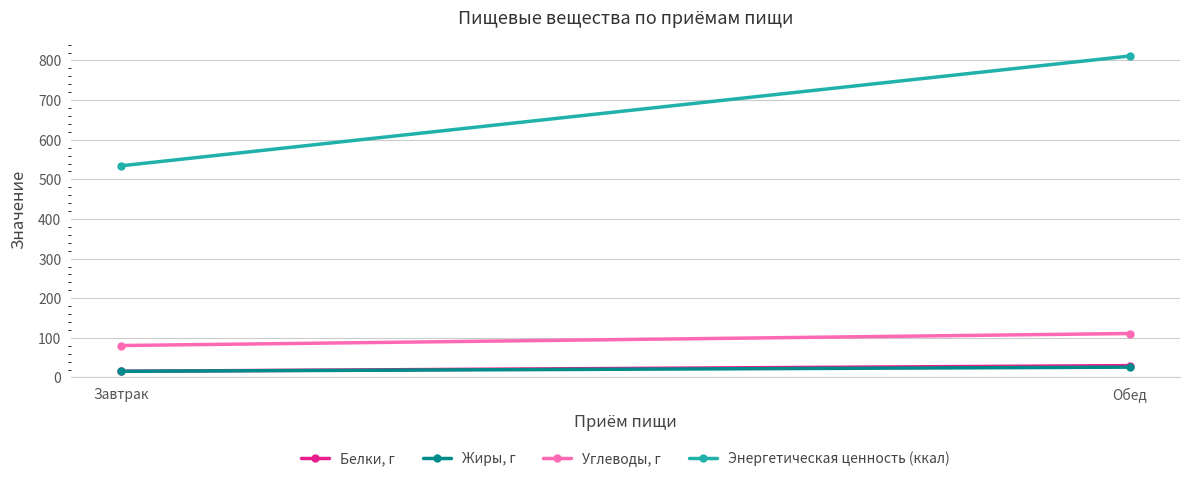

At how many categories does at least one series exceed 143?

2